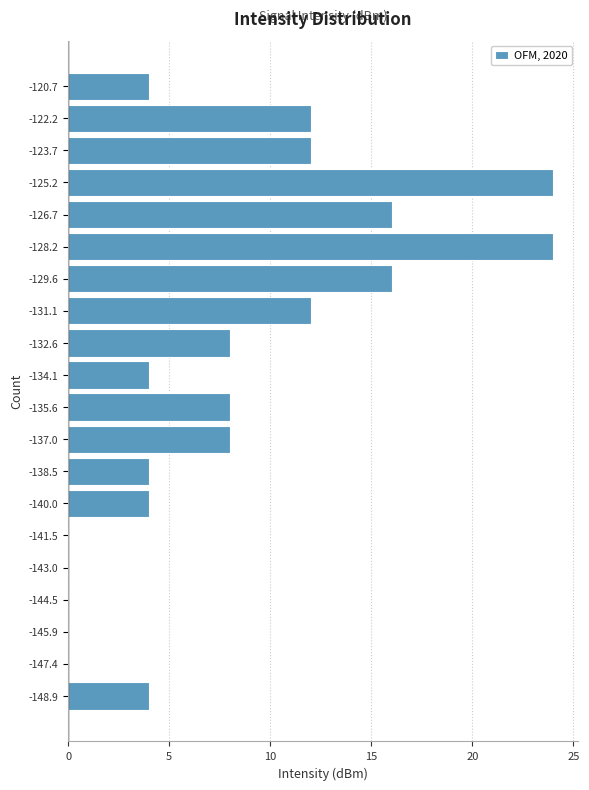

What is the length of the bar covering -127.4 to -126.0 on the y-axis? Neither the bar edges nor the lengths are printed on the chart, so give them approximately, as read against the axes.

16